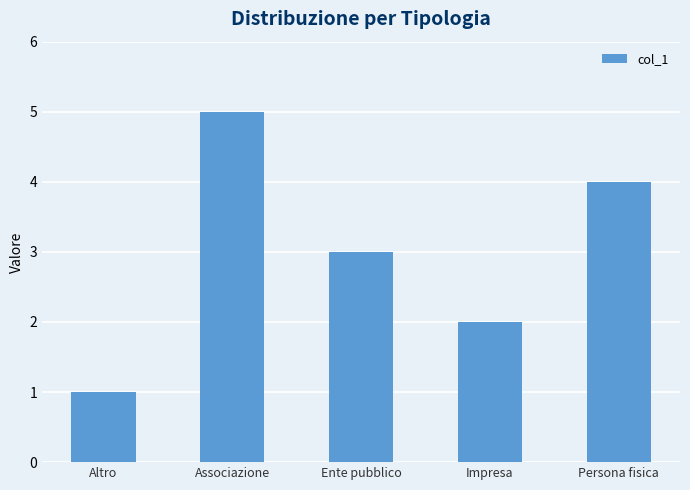

How many values are between 2 and 4?

3